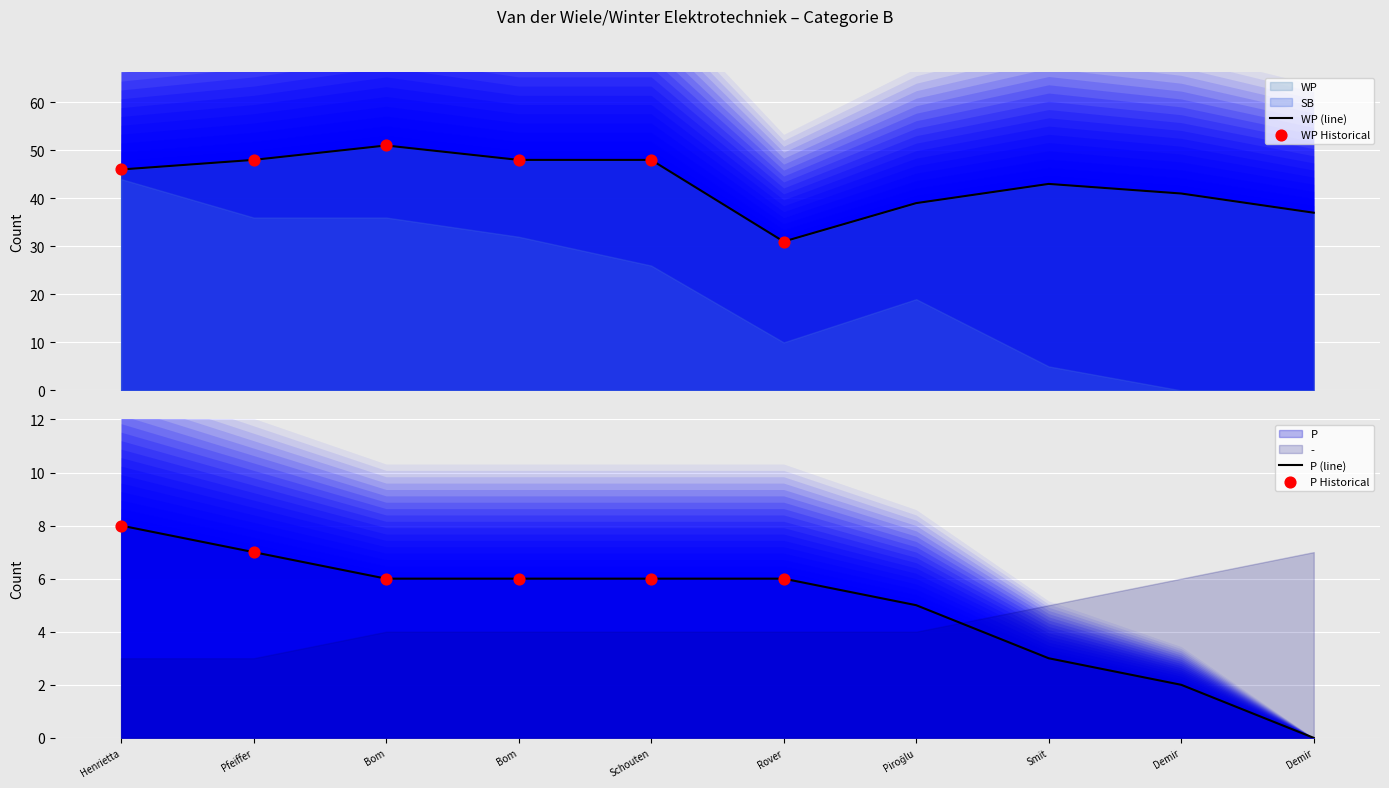

Is the value of - at Ailynn de Rover greater than the value of WP at Stacey van der Bom?

No